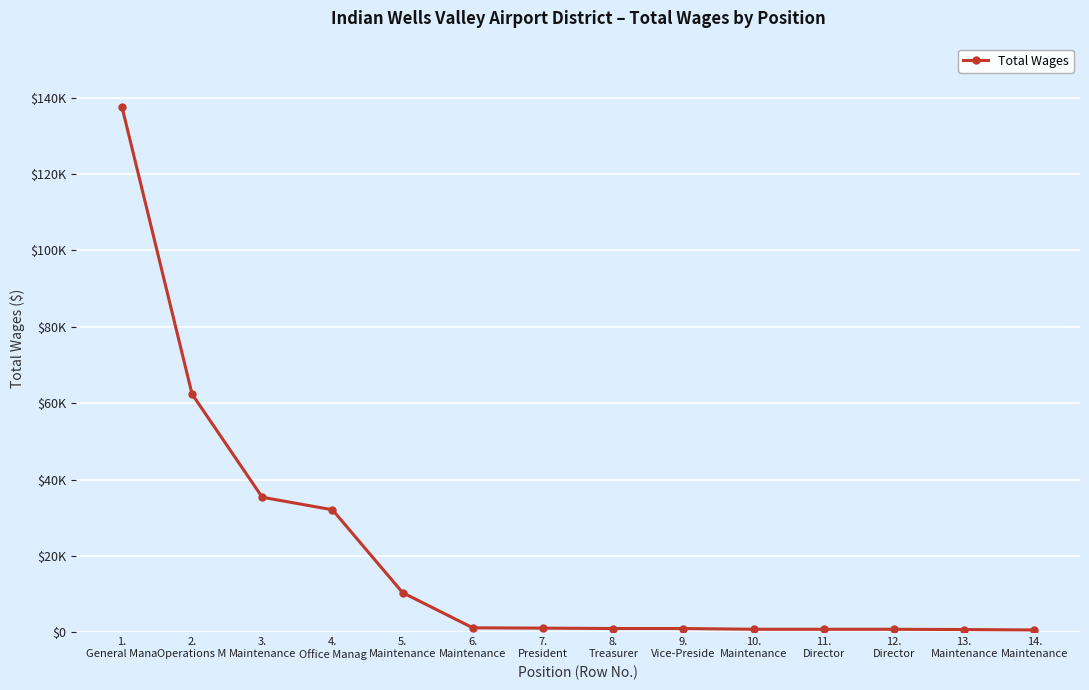

At which category does the chart reach its minimum across all series?

14.
Maintenance